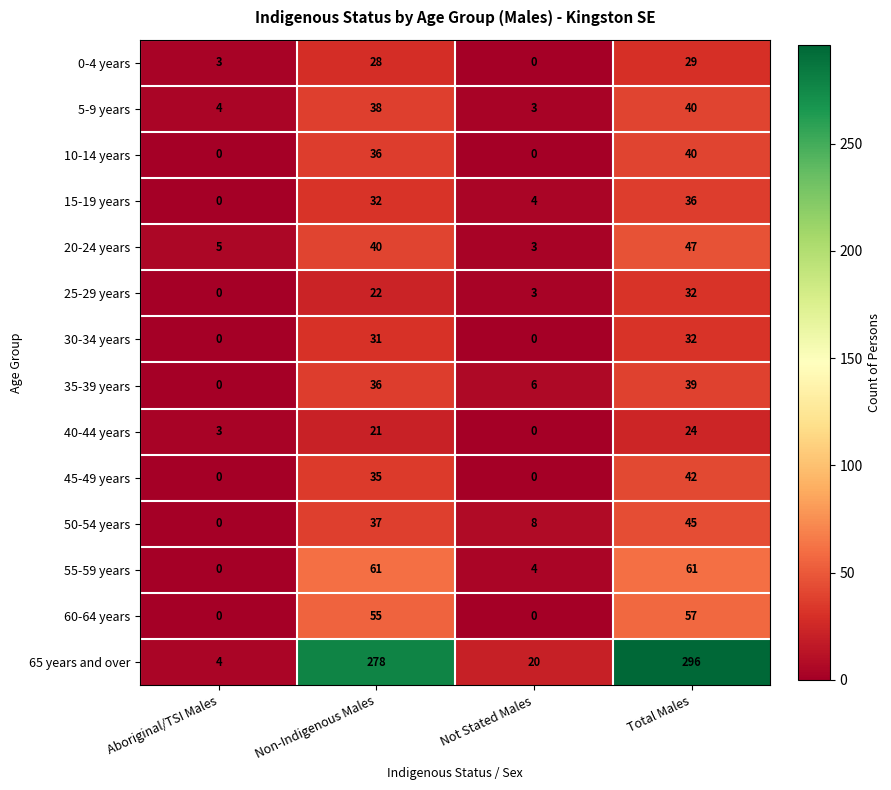

What is the difference between the highest and lowest values at Not Stated Males?

20